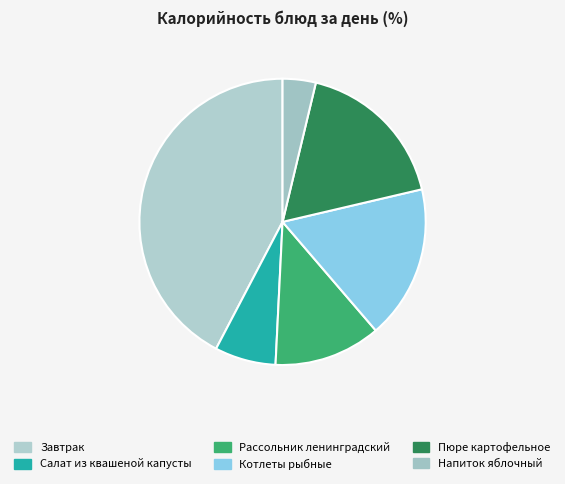

The Напиток яблочный slice represents 4% of the pie. True or false?

True